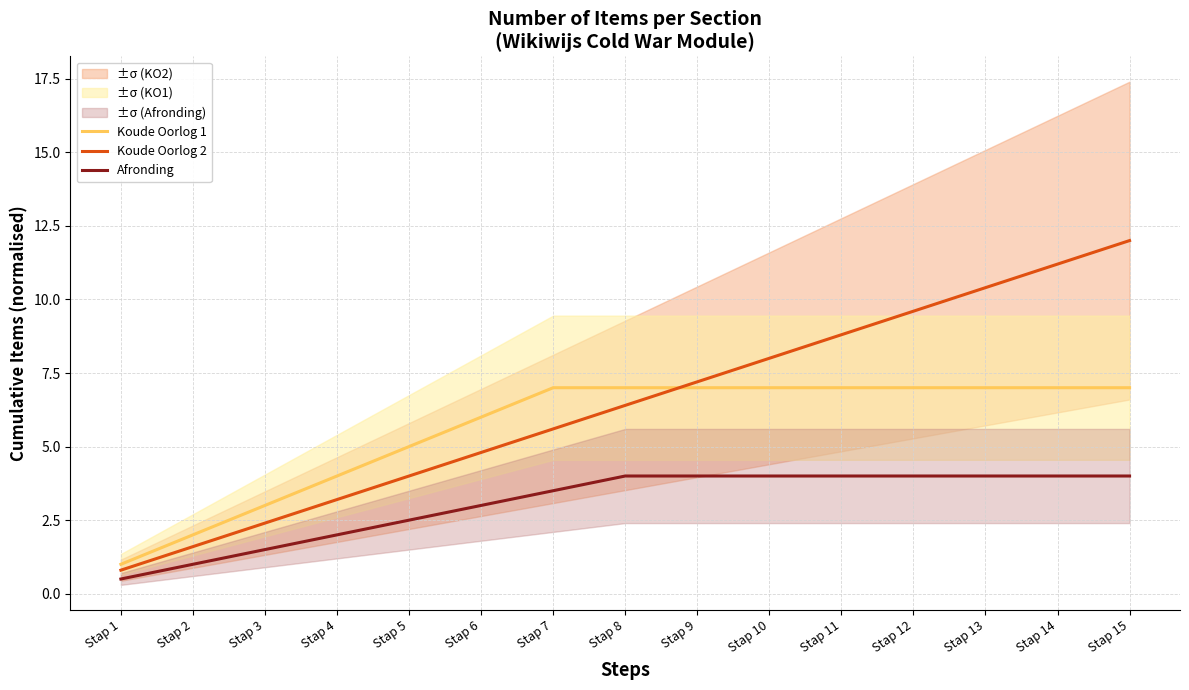

How many Koude Oorlog 1 values are between 4 and 7?

12